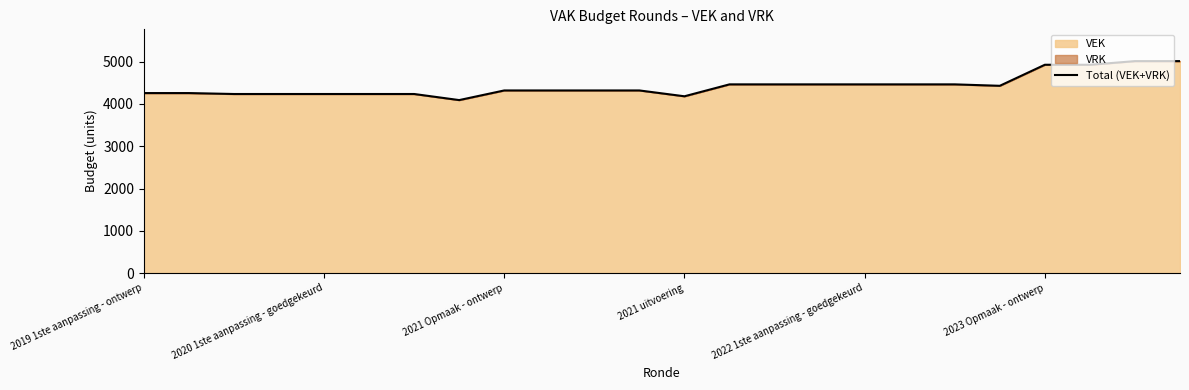

What is the maximum value shown in the chart?

5014